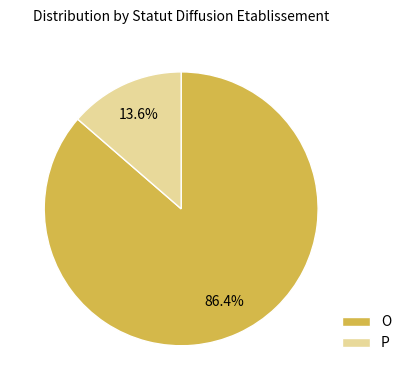

What percentage is the O slice, to the nearest percent?

86%